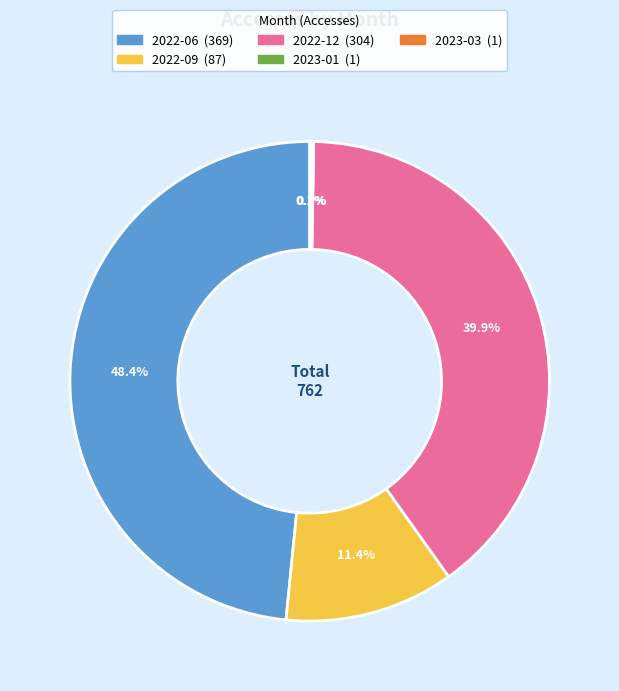

Is 2022-12 the majority of the pie?

No